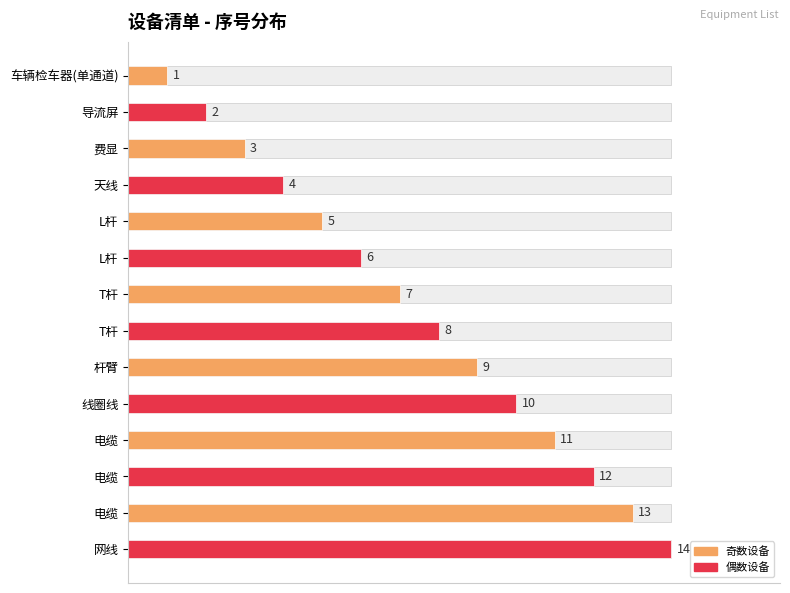

Reading left to right, what are all the values shown in this chart?

1	2	3	4	5	6	7	8	9	10	11	12	13	14